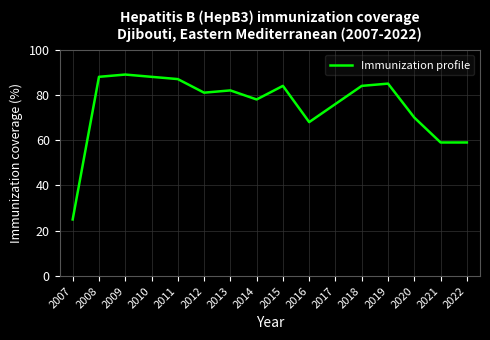

What is the difference between the values at 2013 and 2016?

14